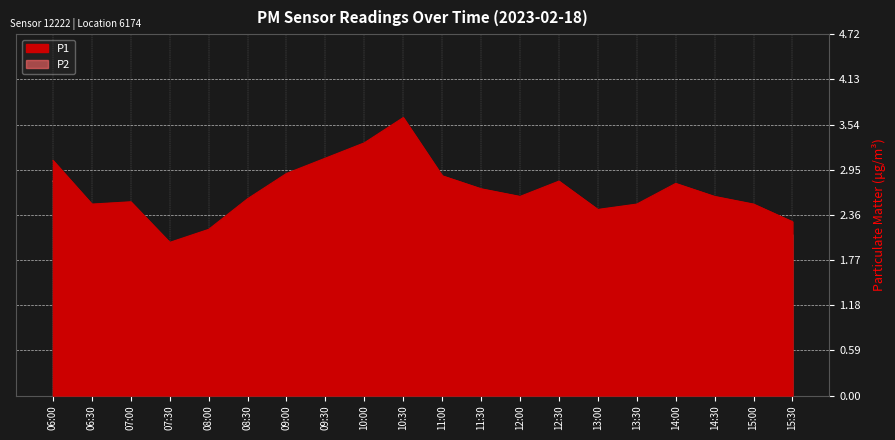

What is the sum of all P2 values?

48.5